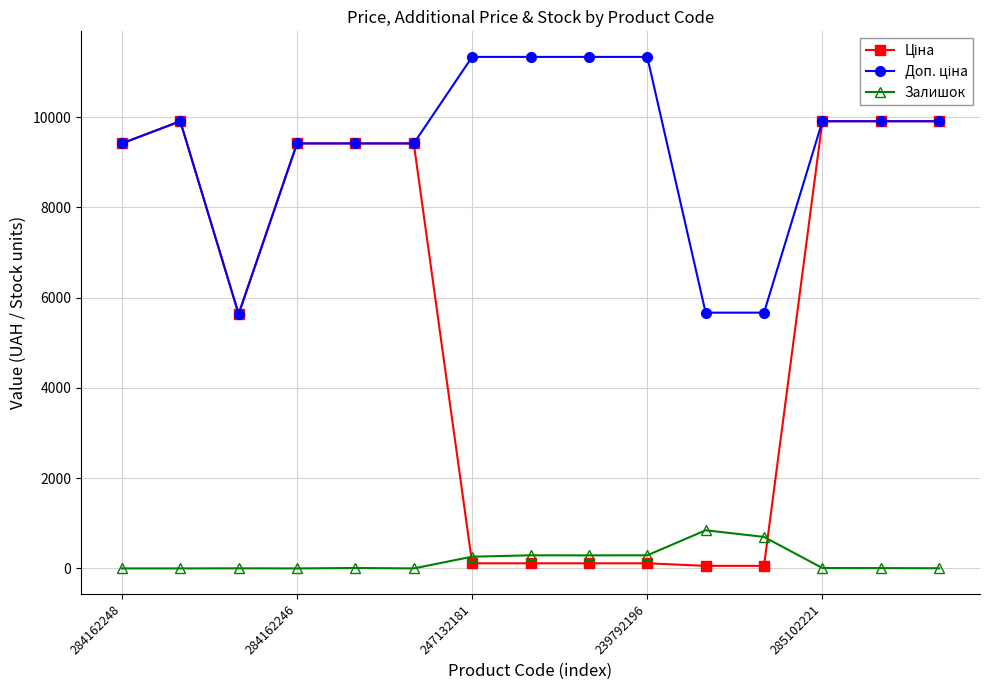

What is the difference between the second highest and second lowest values in the Залишок series?

698.0